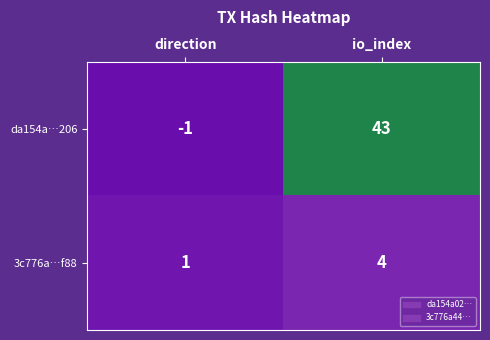

Is it true that 3c776a…f88 equals 1 at direction?

True